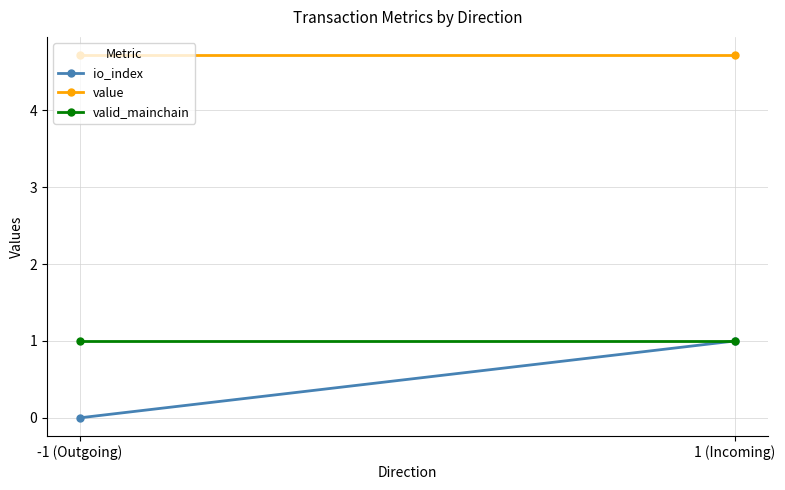

What is the label of the 1st point from the right?

1 (Incoming)